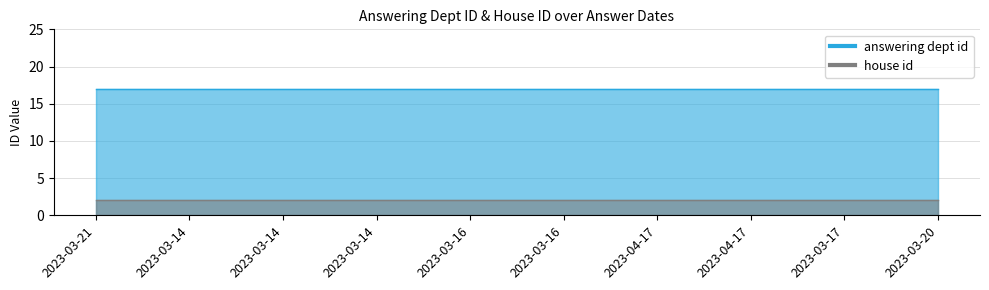

Between 2023-03-21 and 2023-03-14, which series saw the biggest shift?

answering dept id